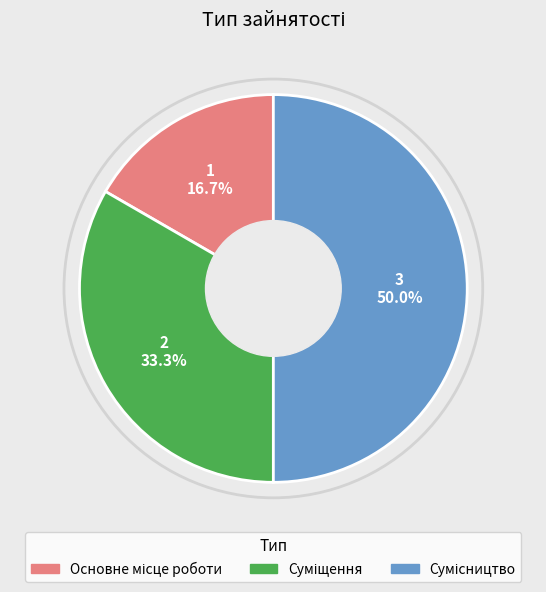

Approximately how many times larger is the value at Основне місце роботи compared to Сумісництво?

0.3